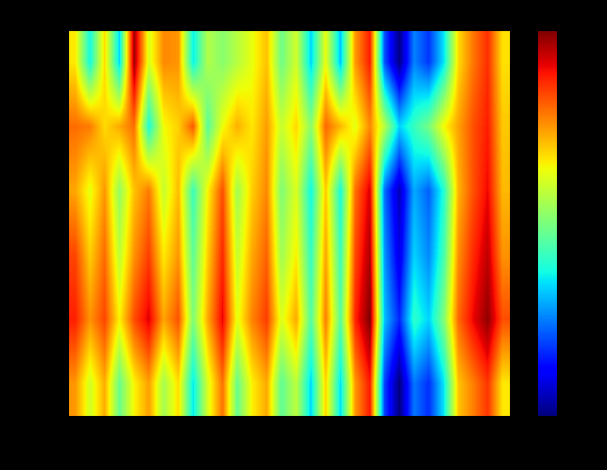

At 46, list the series in order from largest to smallest.

min 1, min 4, min 3, min 2, min 0, min 5